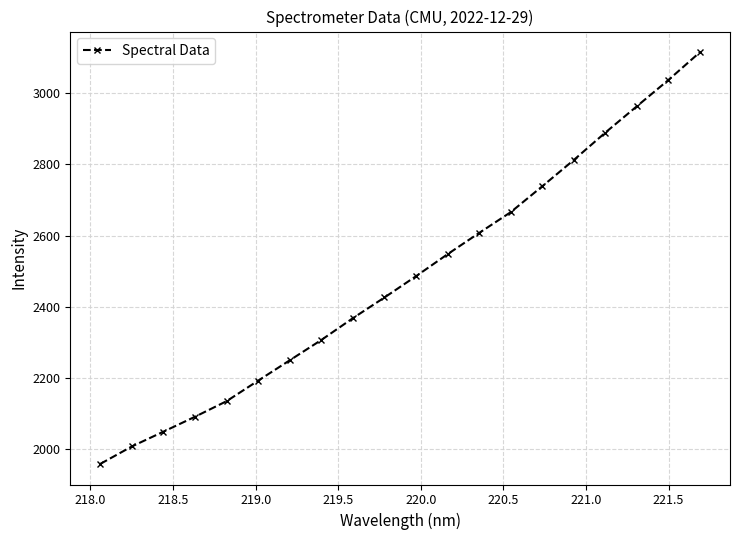

What is the average value?

2482.3